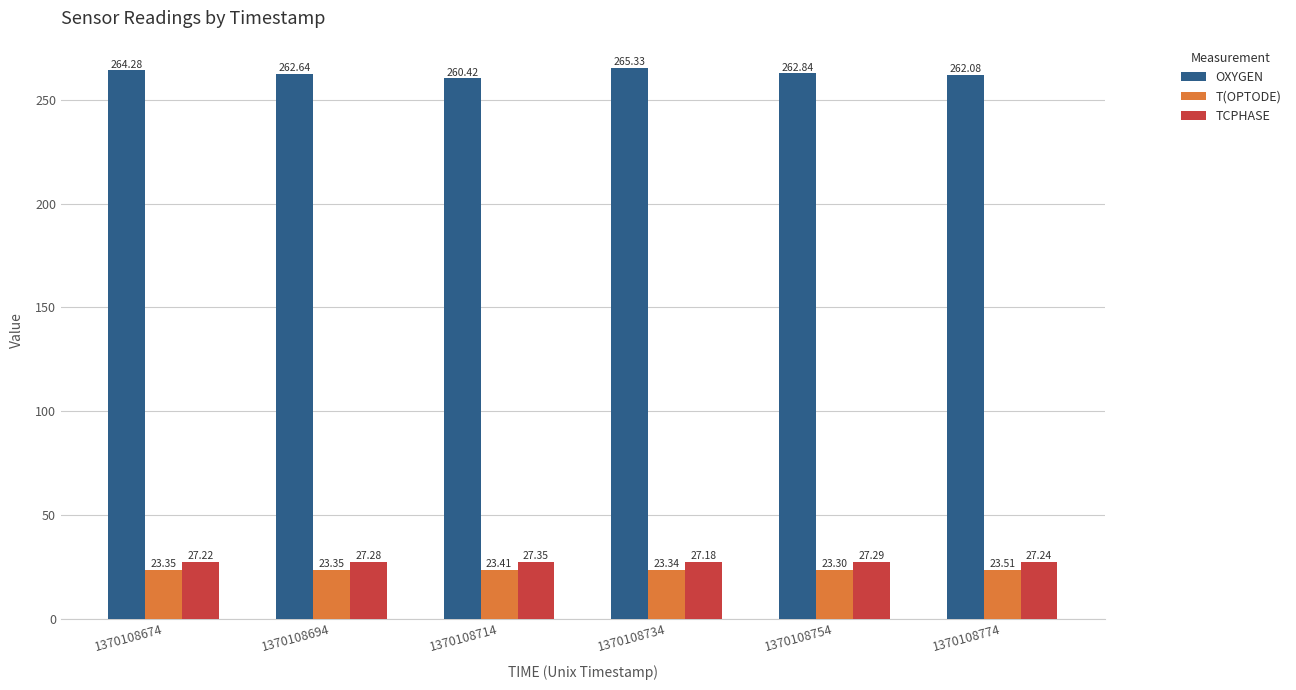

Which category has the highest value across all series?

1370108734